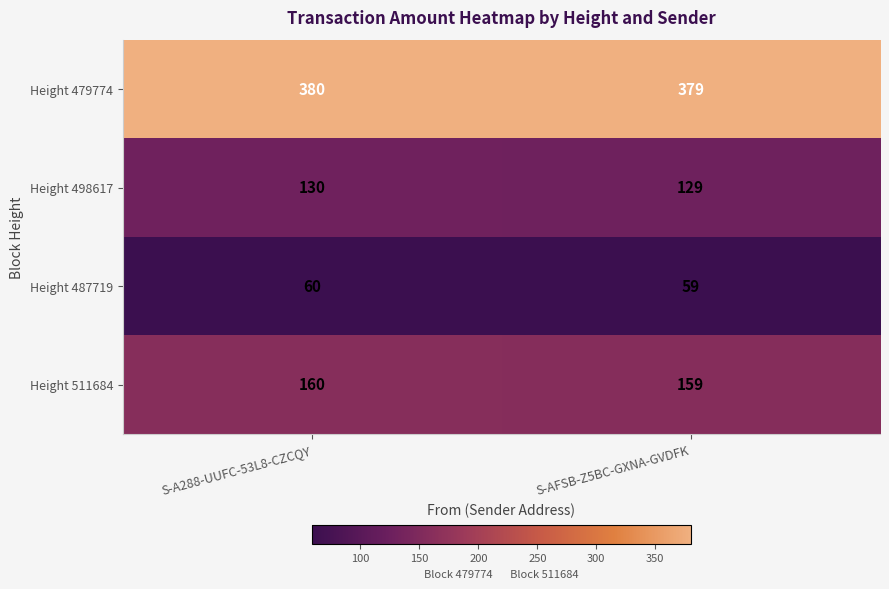

The Height 511684 series shows 239 at S-AFSB-Z5BC-GXNA-GVDFK. True or false?

False